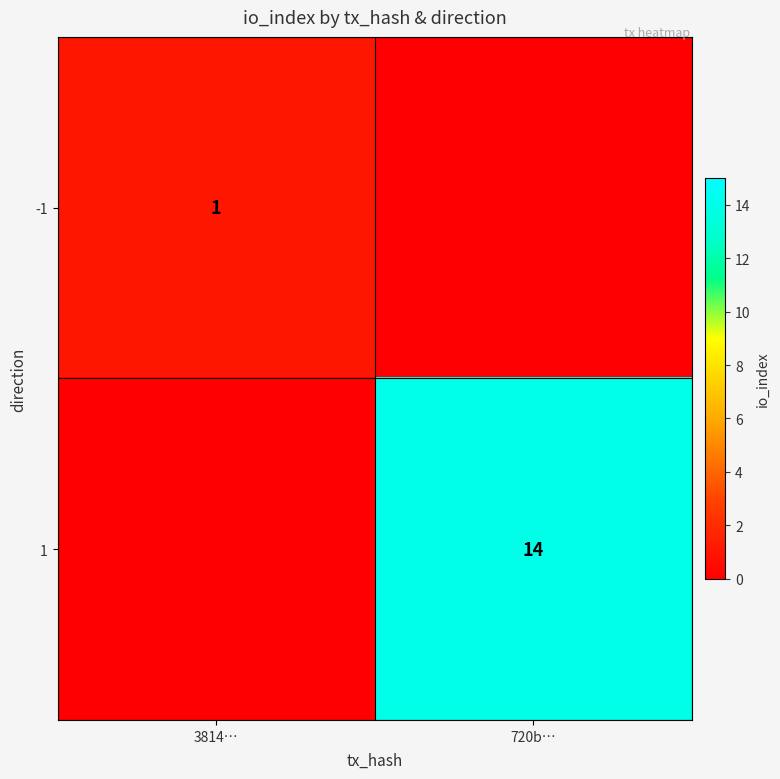

The 1 series shows 14 at 720b…. True or false?

True